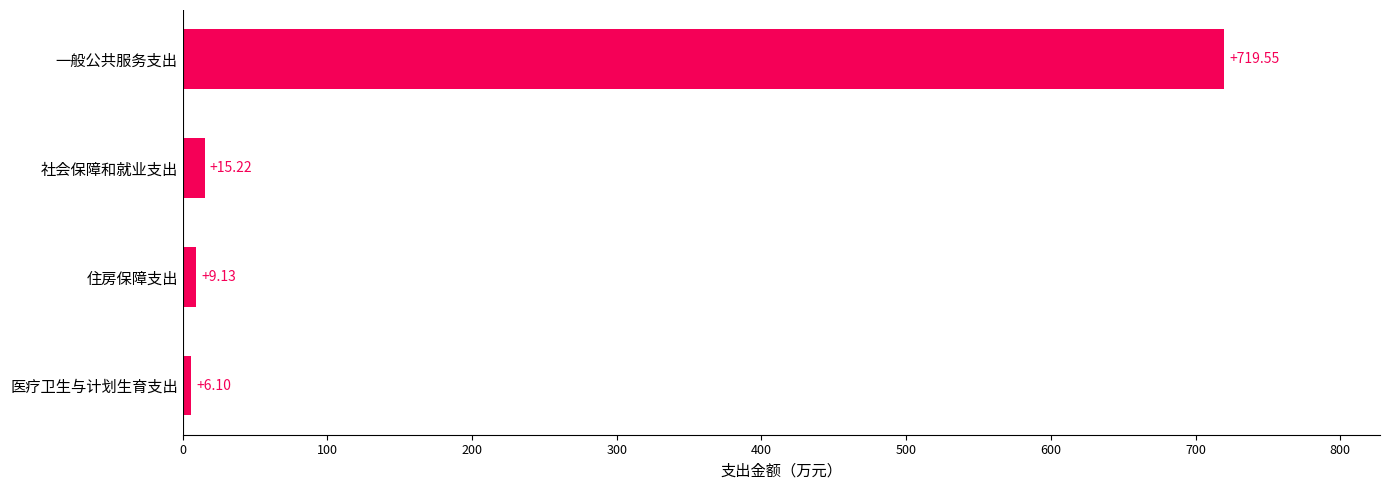

What is the difference between the values at 住房保障支出 and 医疗卫生与计划生育支出?

3.0